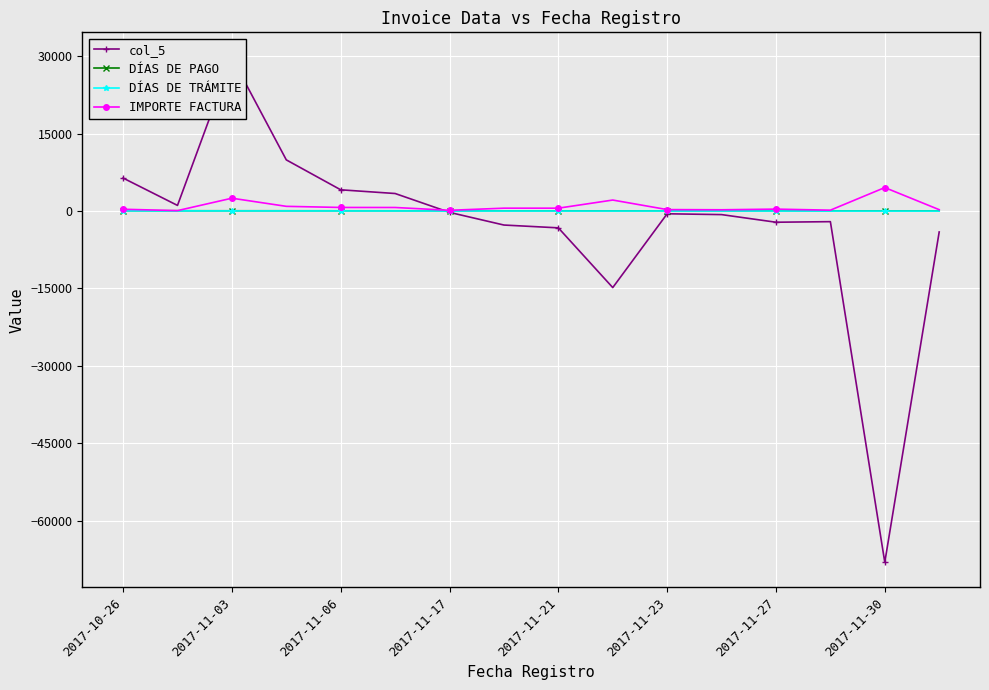

How many data points in IMPORTE FACTURA are less than 544?

8